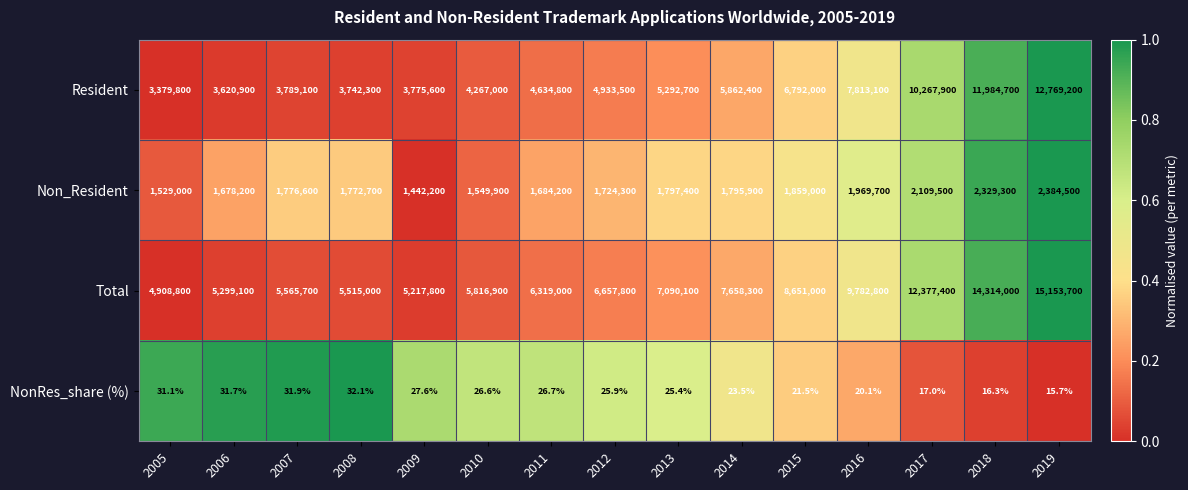

The value of Resident at 2011 is 3012201.0. True or false?

False